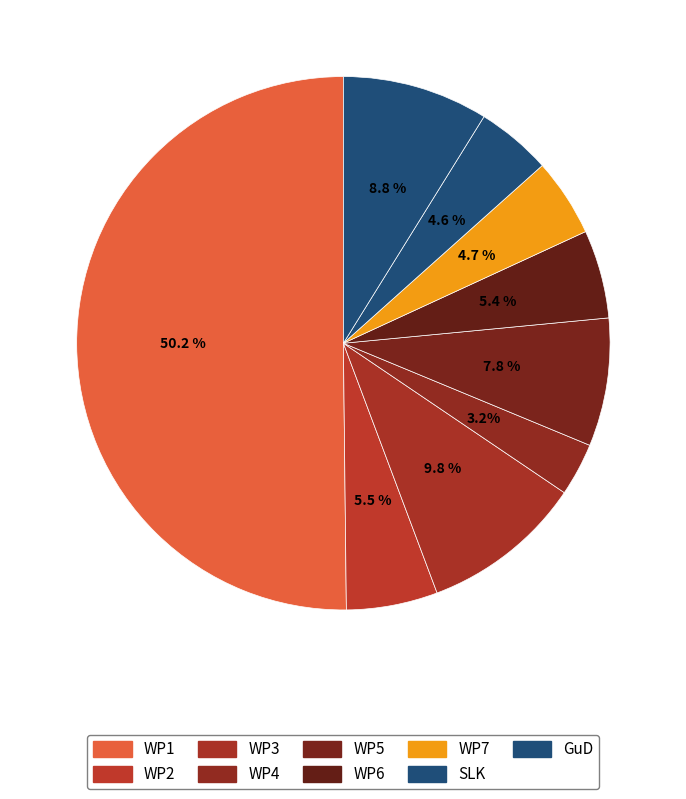

Count the number of slices in the pie.

9